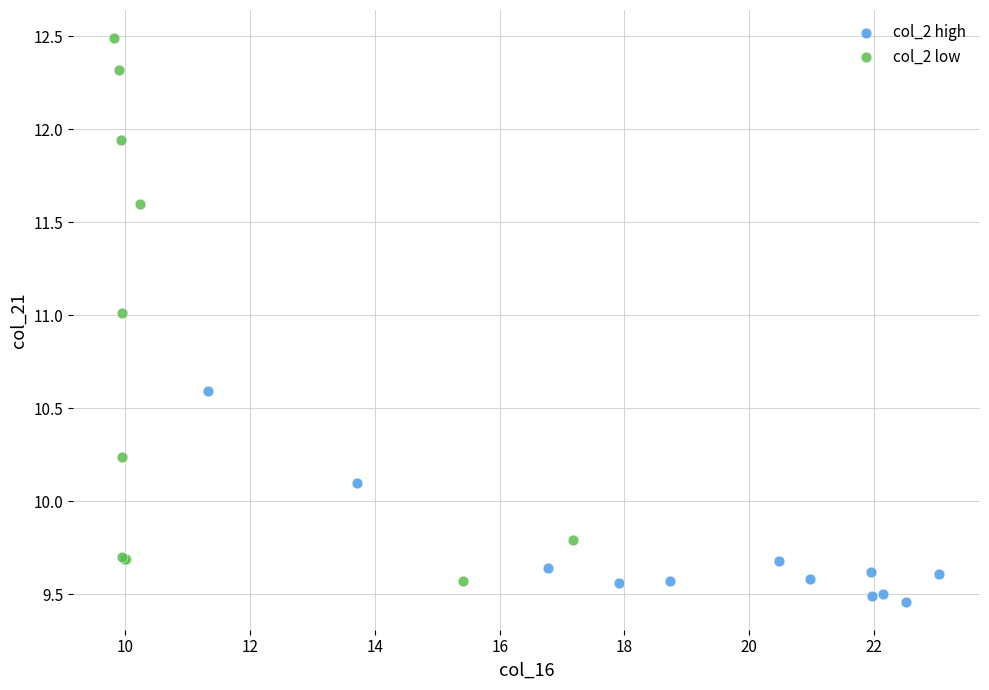

Which series has the largest Y range (max minus min)?

col_2 low